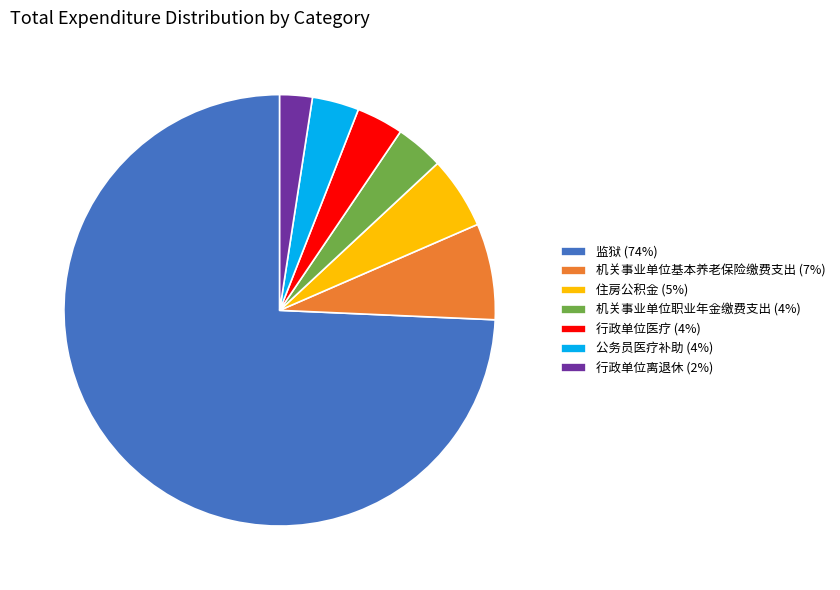

Which slice is the largest?

监狱